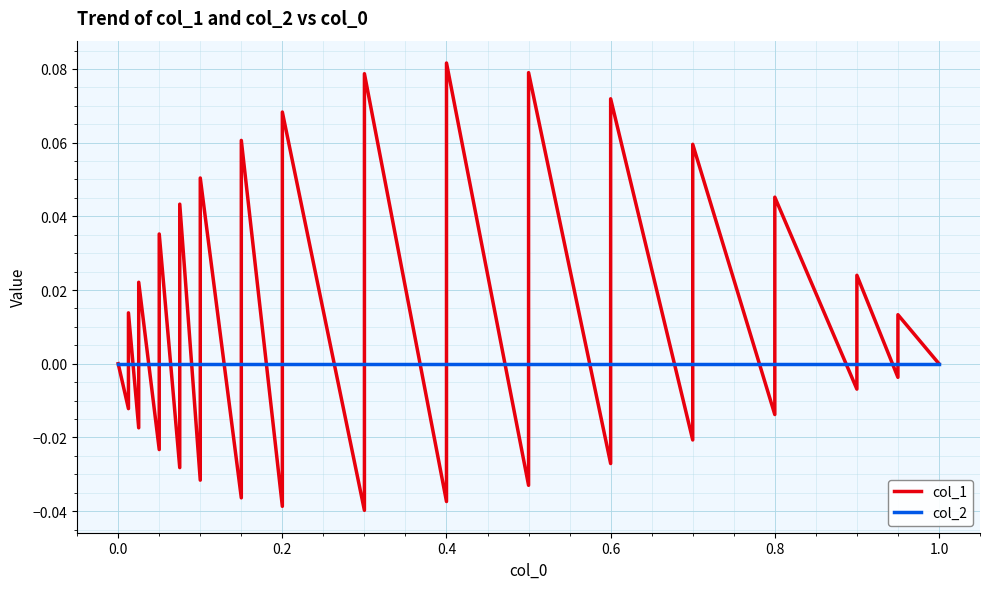

At which category is the sum across all series the highest?

0.4